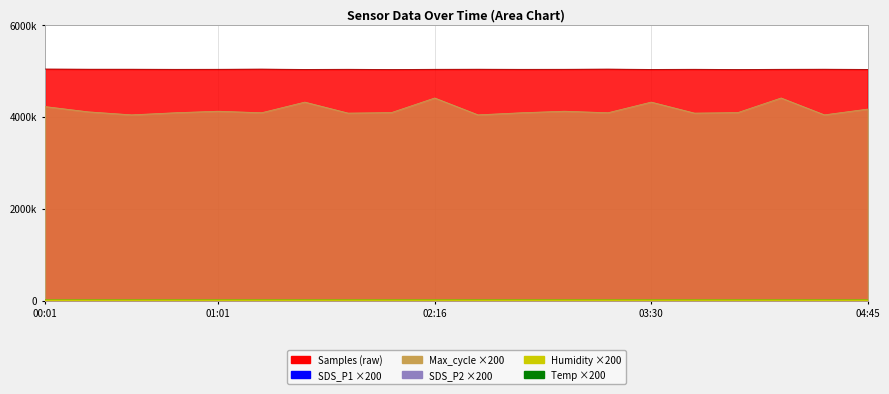

Count the number of categories in the chart.

20